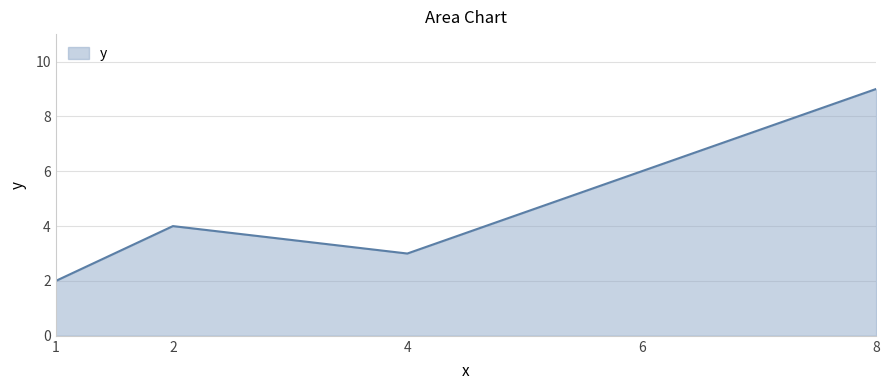

How many values are below 4?

2